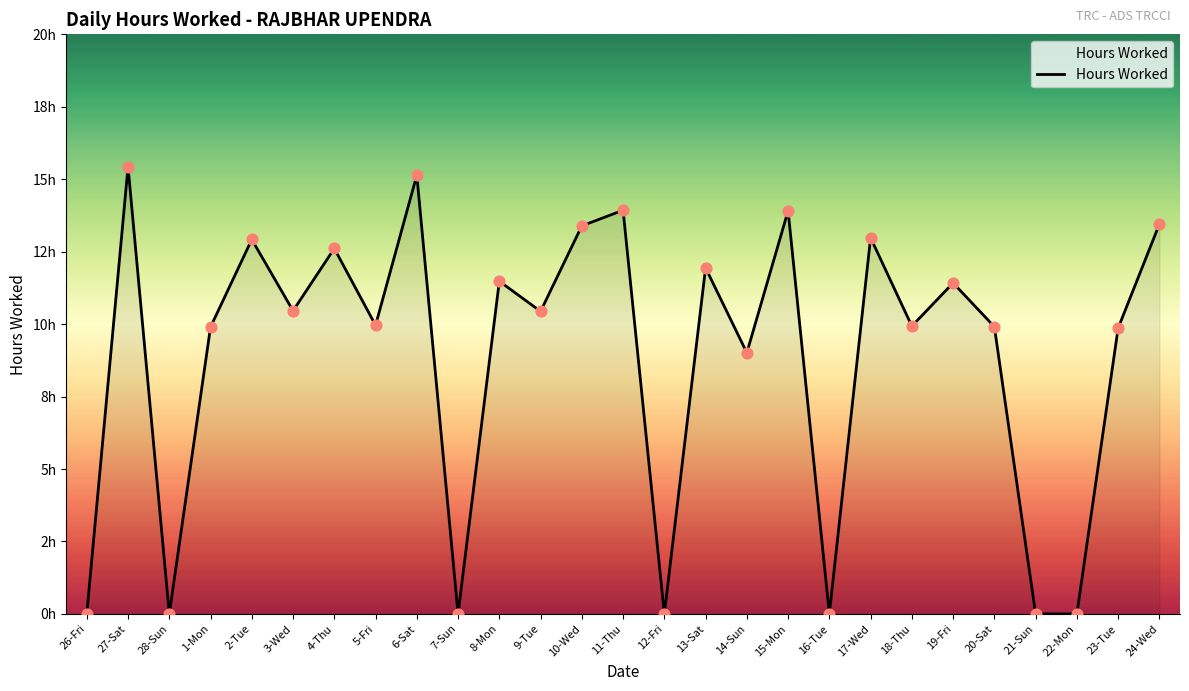

Approximately how many times larger is the value at 11-Thu compared to 15-Mon?

1.0